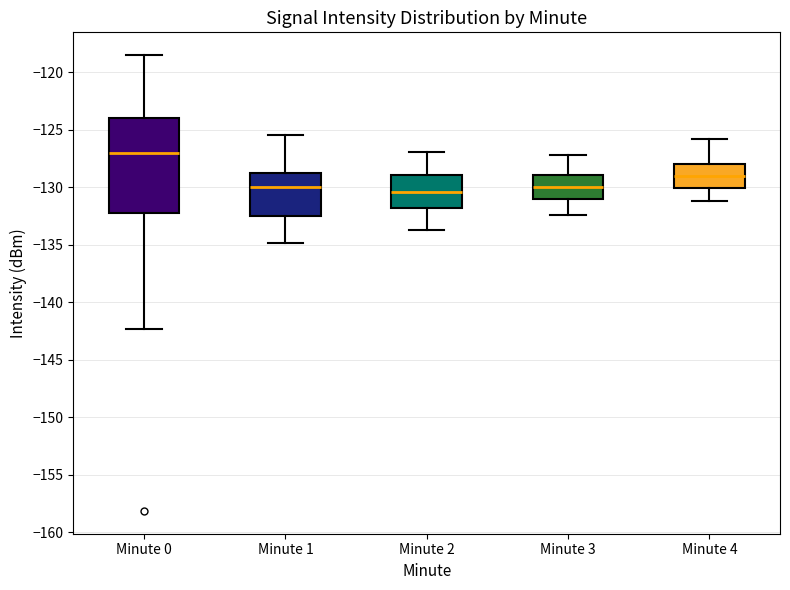

Reading left to right, transcribe this box plot: for each box, give where its median line is, the range the box spans, and where its two whiskers end, as read against the y-axis. The values are not printed on the chart, so give them approximately, as read against the axis.

Minute 0: median -127.0, box -132.5 to -124.0, whiskers -142.5 to -118.5
Minute 1: median -130.0, box -132.5 to -128.5, whiskers -135.0 to -125.5
Minute 2: median -130.5, box -132.0 to -129.0, whiskers -133.5 to -127.0
Minute 3: median -130.0, box -131.0 to -129.0, whiskers -132.5 to -127.0
Minute 4: median -129.0, box -130.0 to -128.0, whiskers -131.0 to -126.0